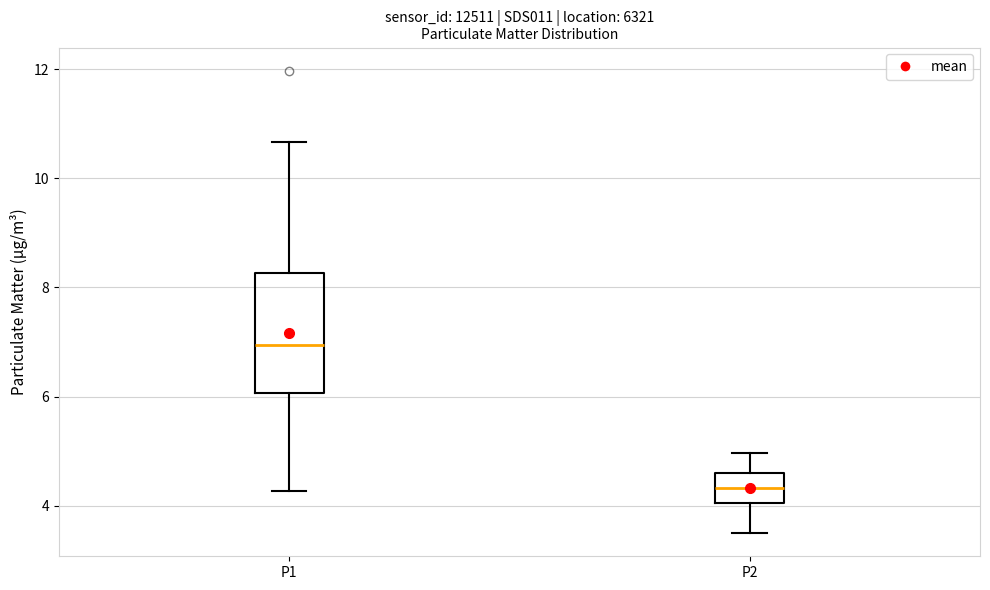

Reading left to right, transcribe this box plot: for each box, give where its median line is, the range the box spans, and where its two whiskers end, as read against the y-axis. The values are not printed on the chart, so give them approximately, as read against the axis.

P1: median 7.0, box 6.0 to 8.2, whiskers 4.2 to 10.6
P2: median 4.4, box 4.0 to 4.6, whiskers 3.6 to 5.0